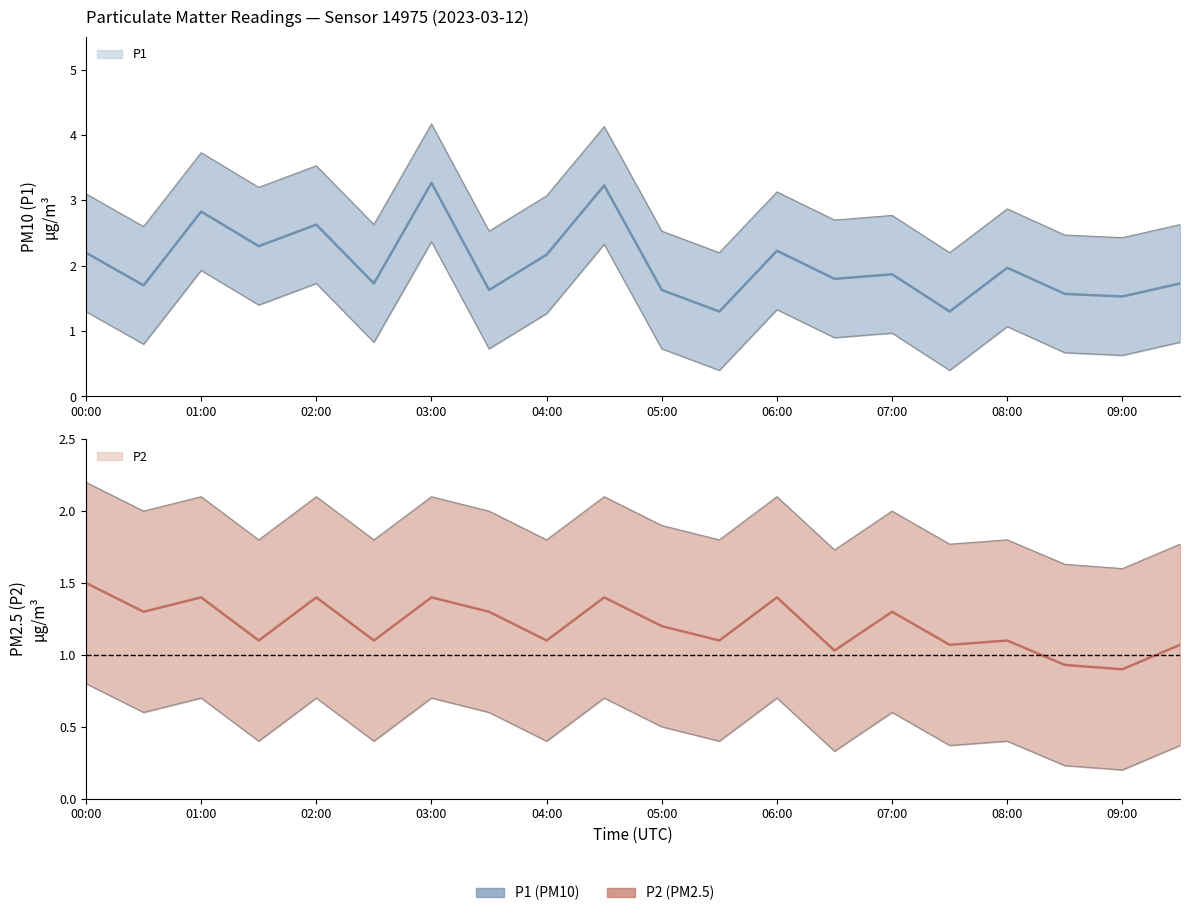

At which label does P2_upper first exceed 1?

00:00